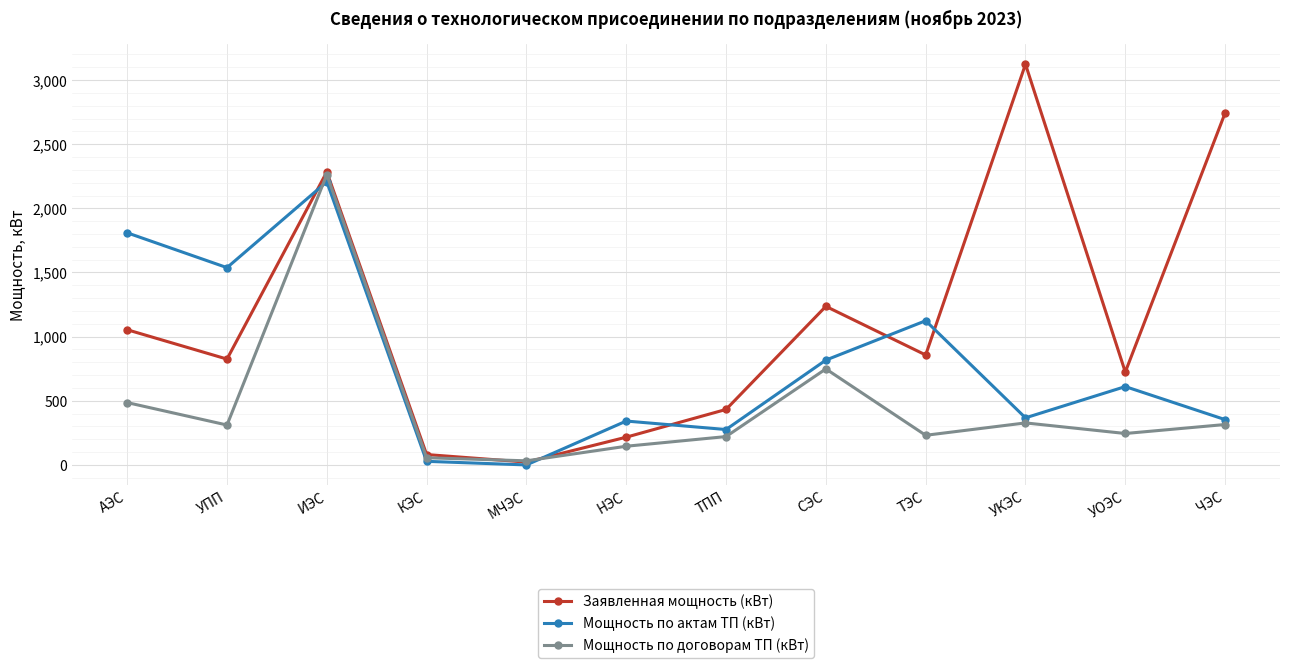

What is the total value across all series at УОЭС?

1579.6